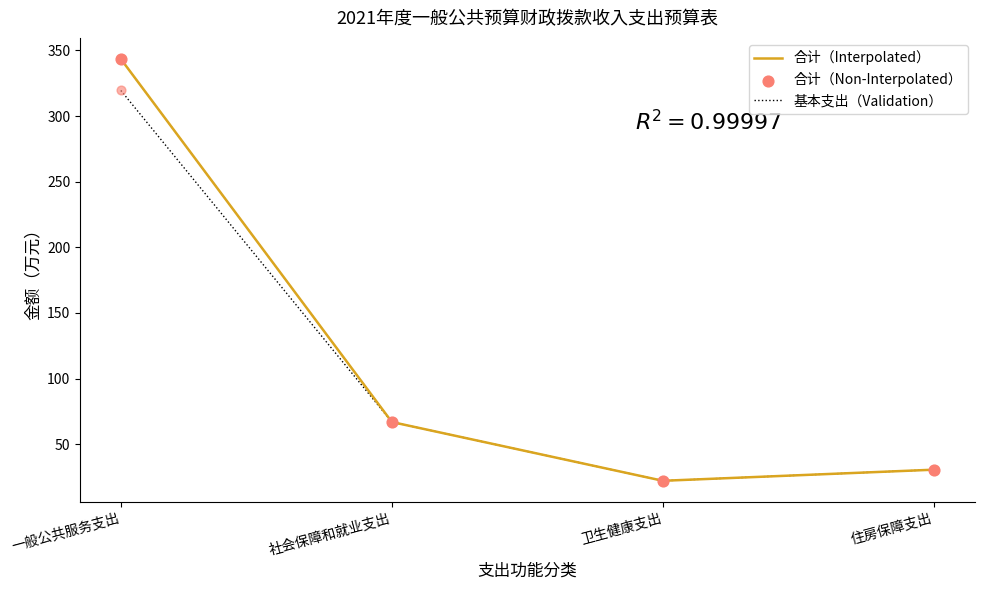

Which series has the widest spread of values?

合计（Interpolated）